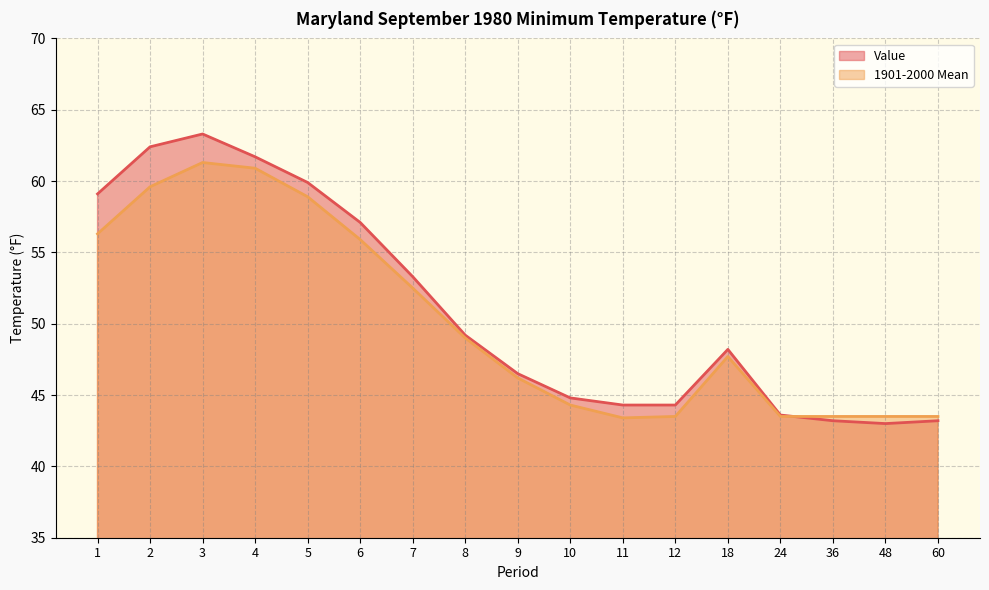

Reading left to right, extract all data points from this chart.

Value: 1=59.1	2=62.4	3=63.3	4=61.7	5=59.9	6=57.1	7=53.3	8=49.2	9=46.5	10=44.8	11=44.3	12=44.3	18=48.2	24=43.6	36=43.2	48=43.0	60=43.2
1901-2000 Mean: 1=56.3	2=59.6	3=61.3	4=60.9	5=58.9	6=55.9	7=52.5	8=49.0	9=46.2	10=44.3	11=43.4	12=43.5	18=47.7	24=43.5	36=43.5	48=43.5	60=43.5